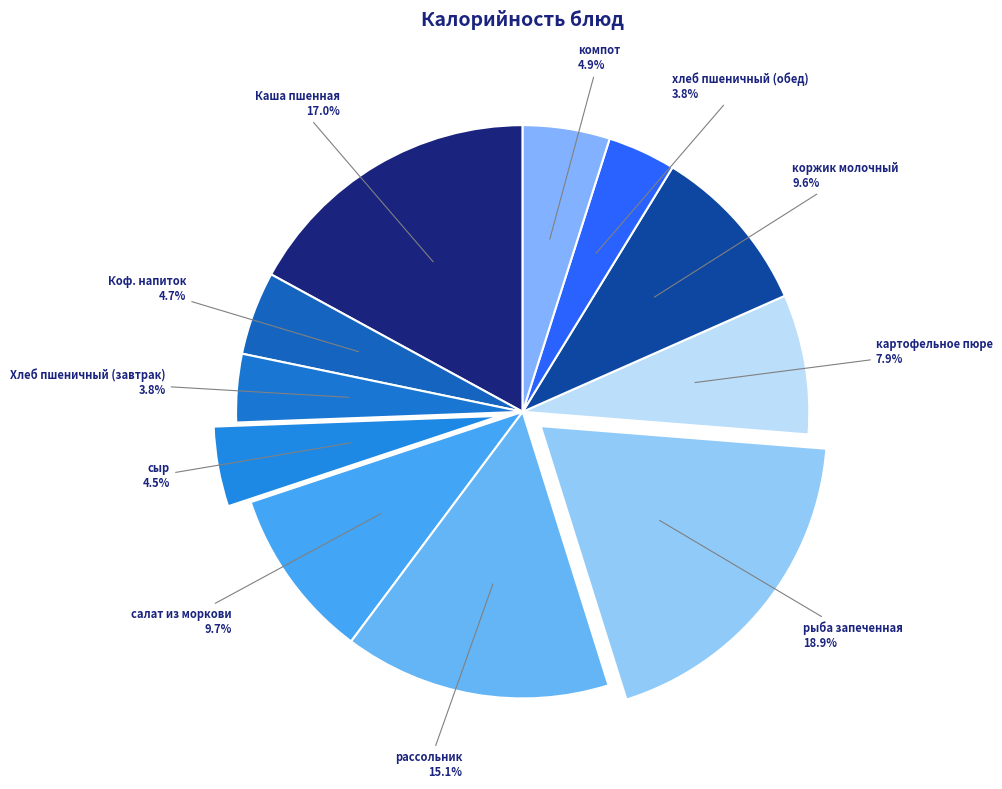

How many segments does this pie chart have?

11